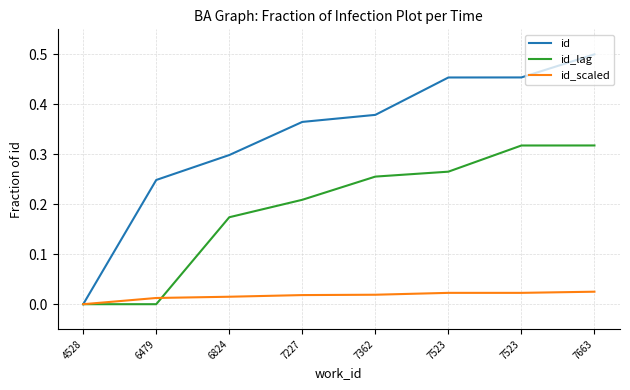

Does the chart have visible grid lines?

Yes